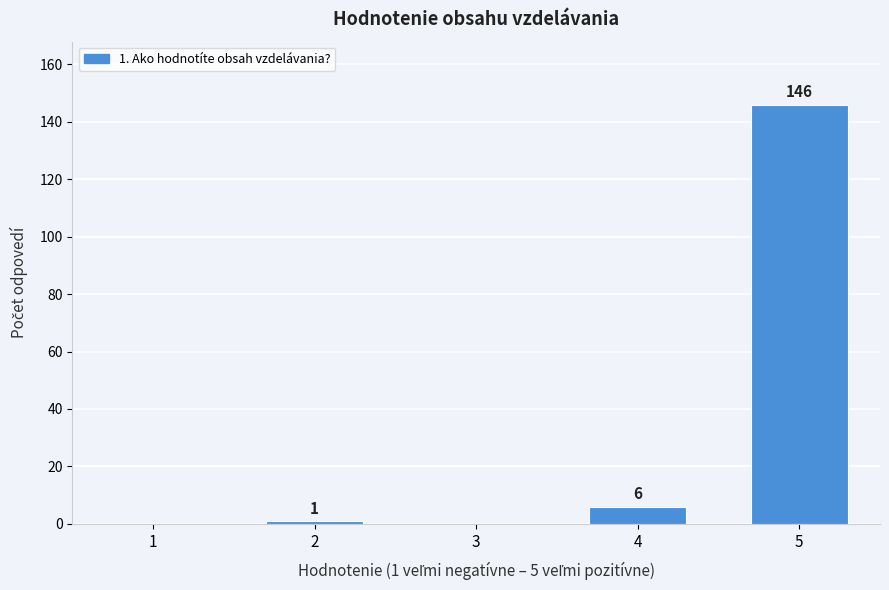

Reading left to right, transcribe all the data shown in this chart.

1=0	2=1	3=0	4=6	5=146